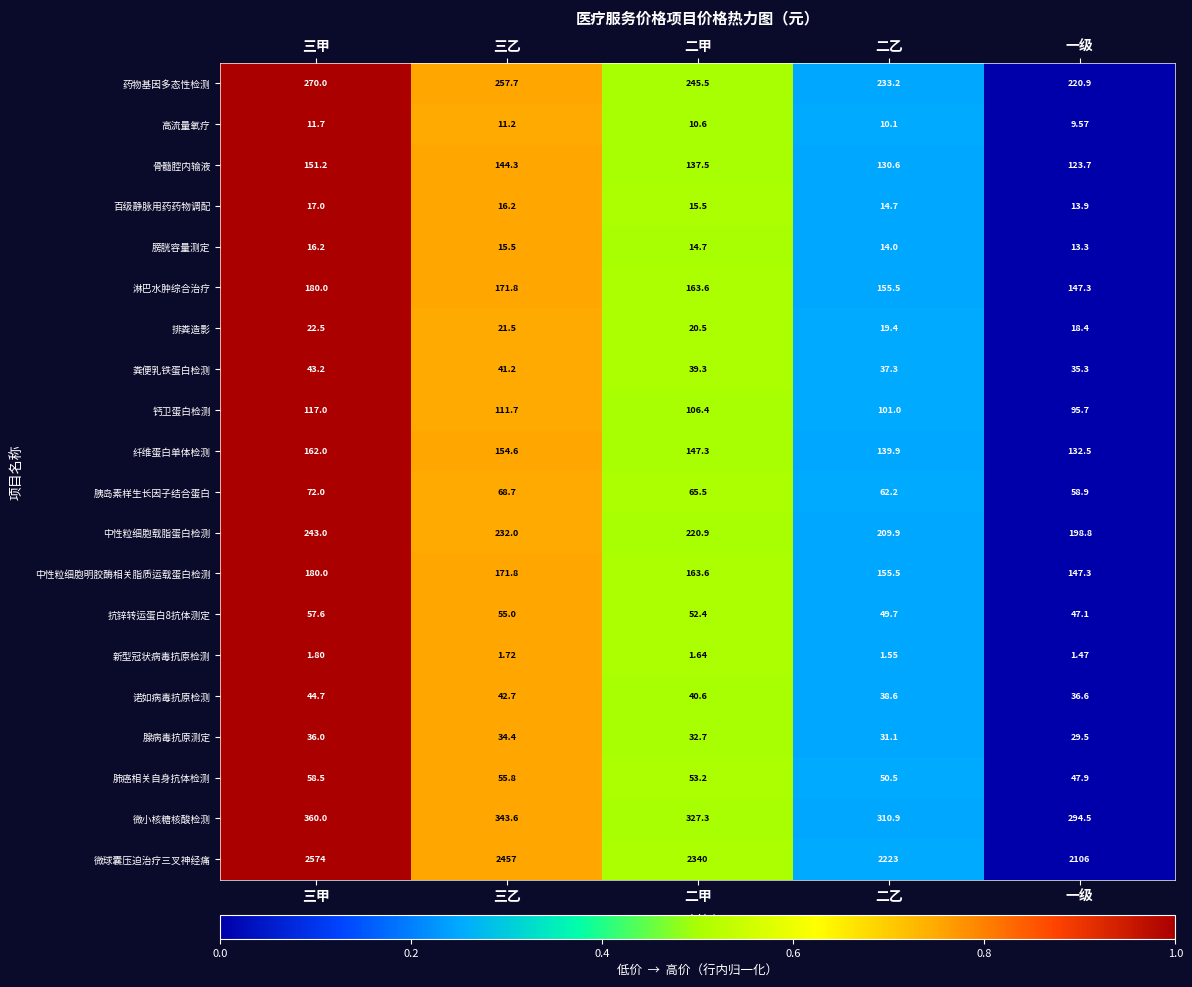

List the labels in order of 胰岛素样生长因子结合蛋白 value, smallest first.

一级, 二乙, 二甲, 三乙, 三甲